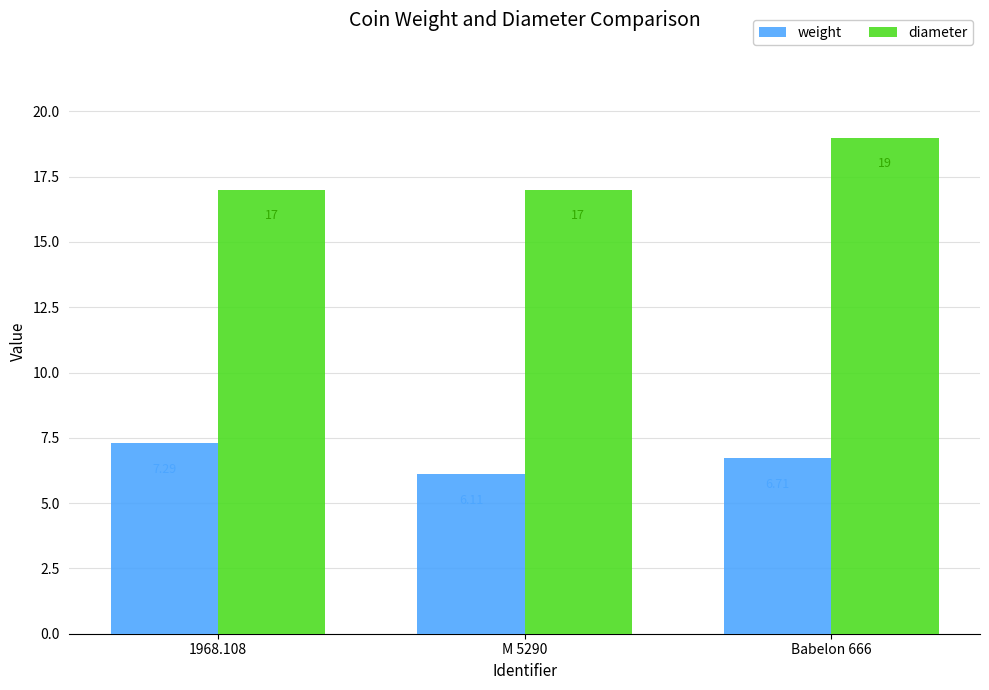

Count the diameter values in the range 17 to 19.

3